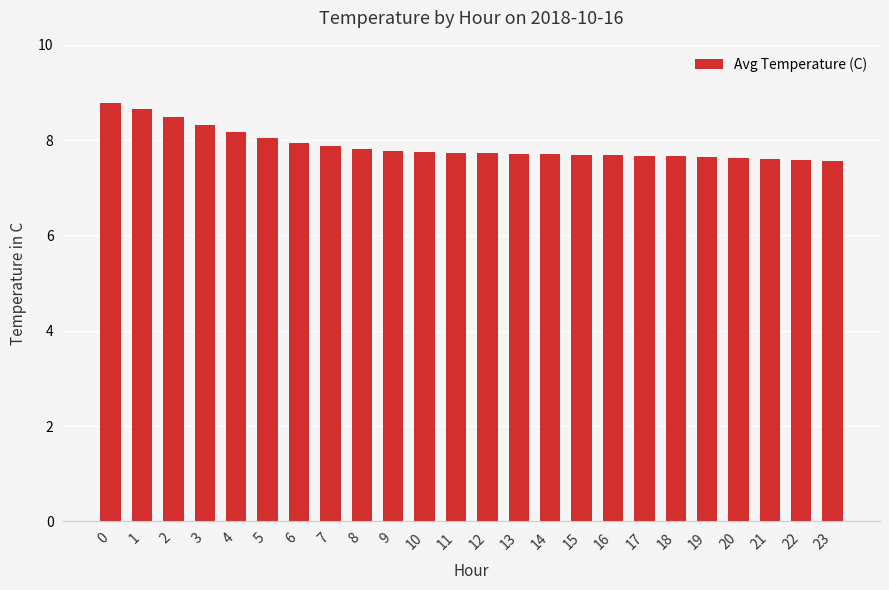

What is the difference between the values at 12 and 1?

0.9